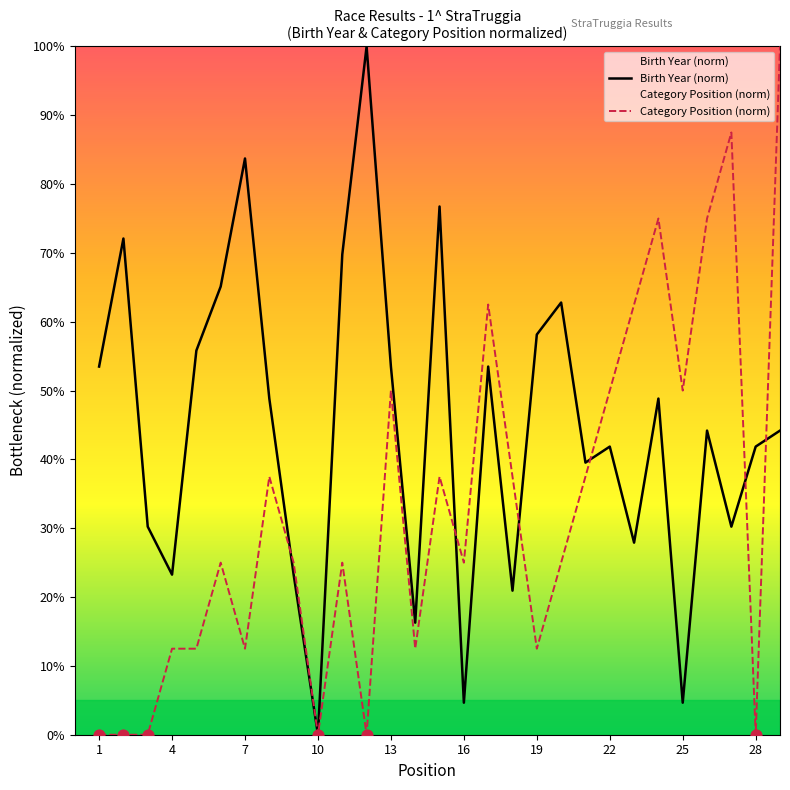

Which series reaches the minimum Y coordinate?

Birth Year